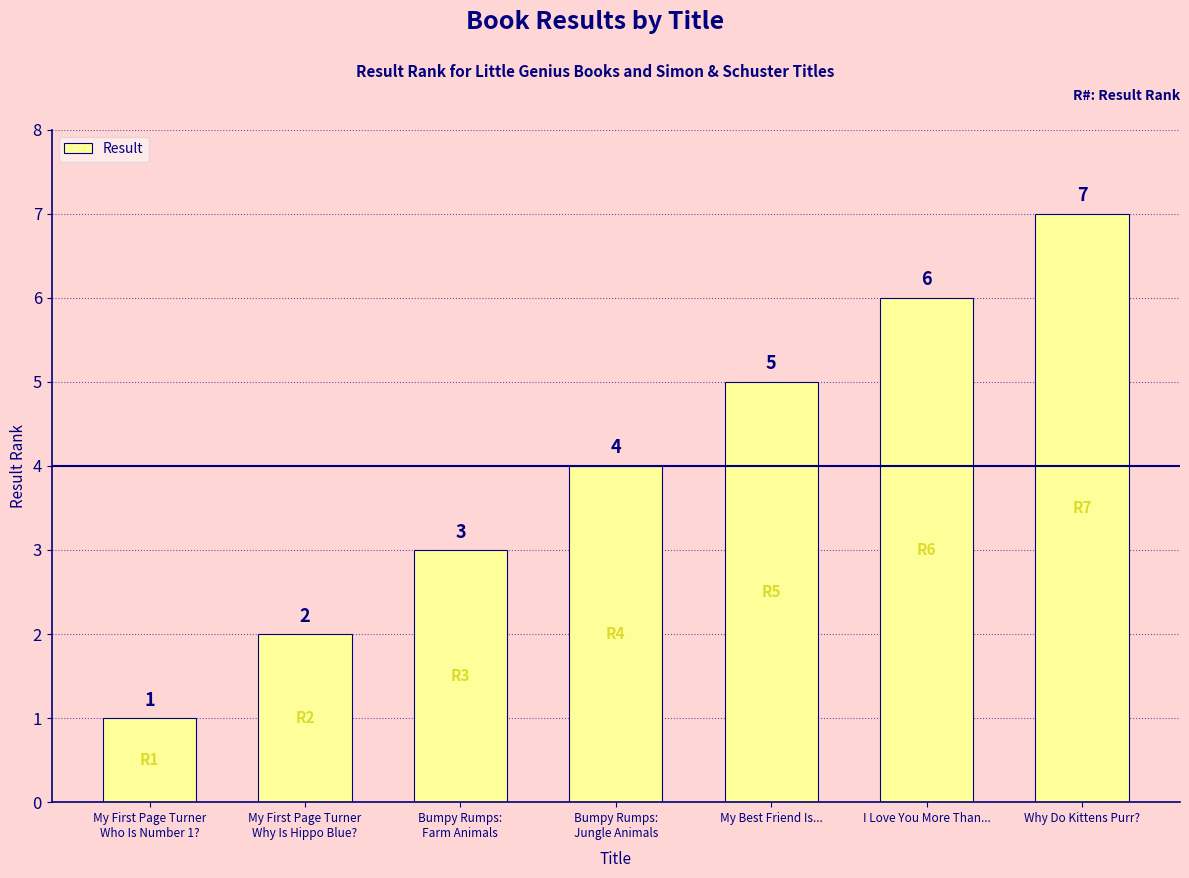

How many bars are there in total?

7